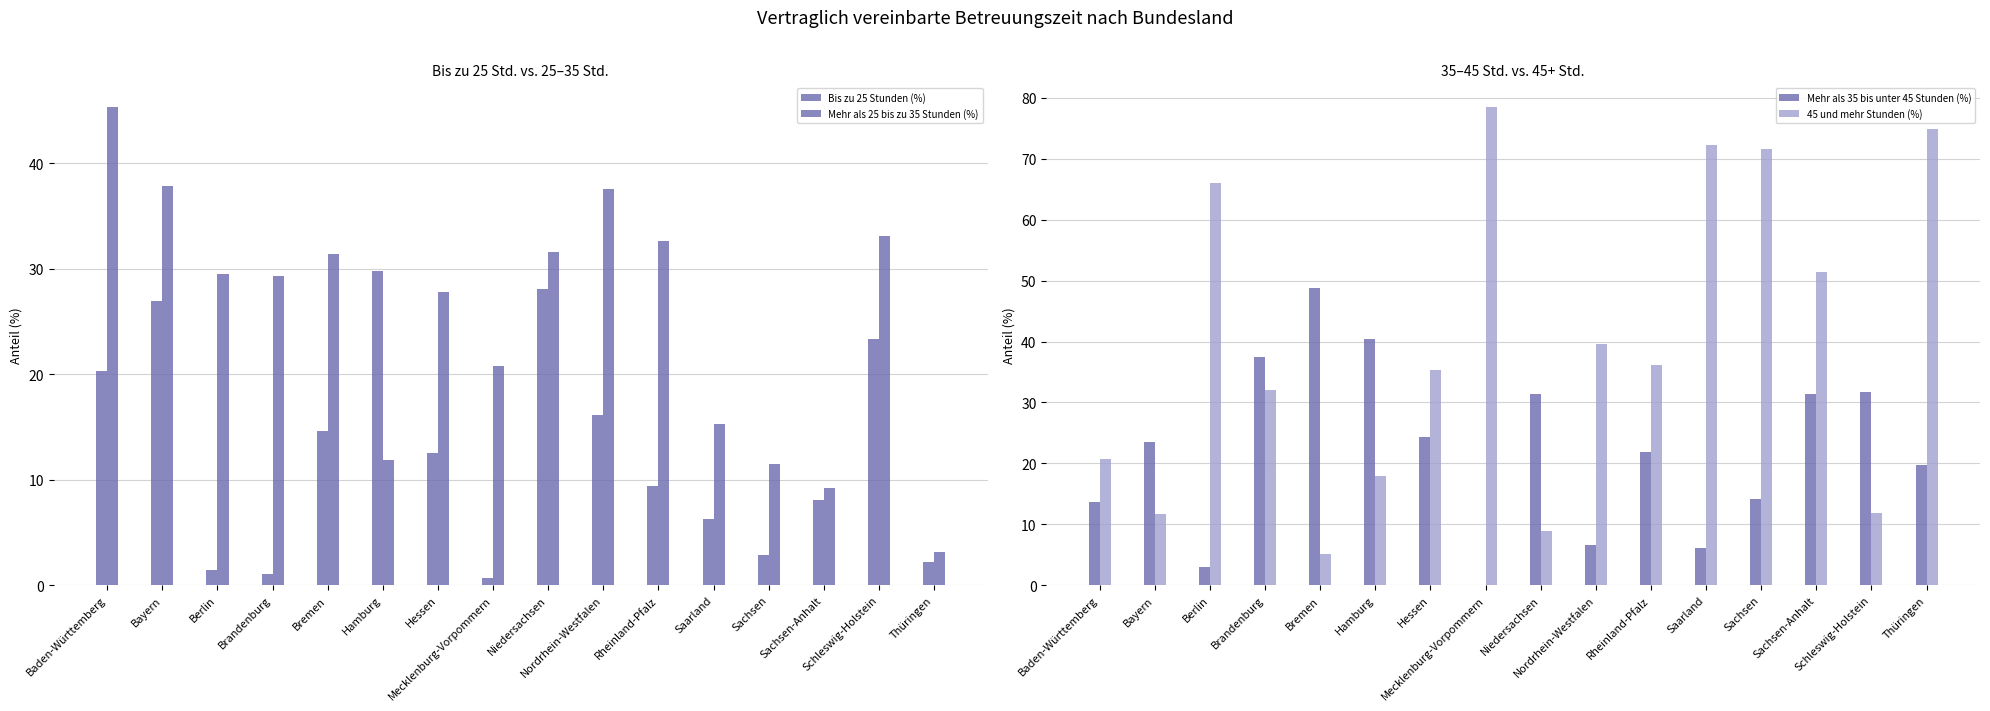

Read the Mehr als 25 bis zu 35 Stunden (%) value at Bremen.

31.4